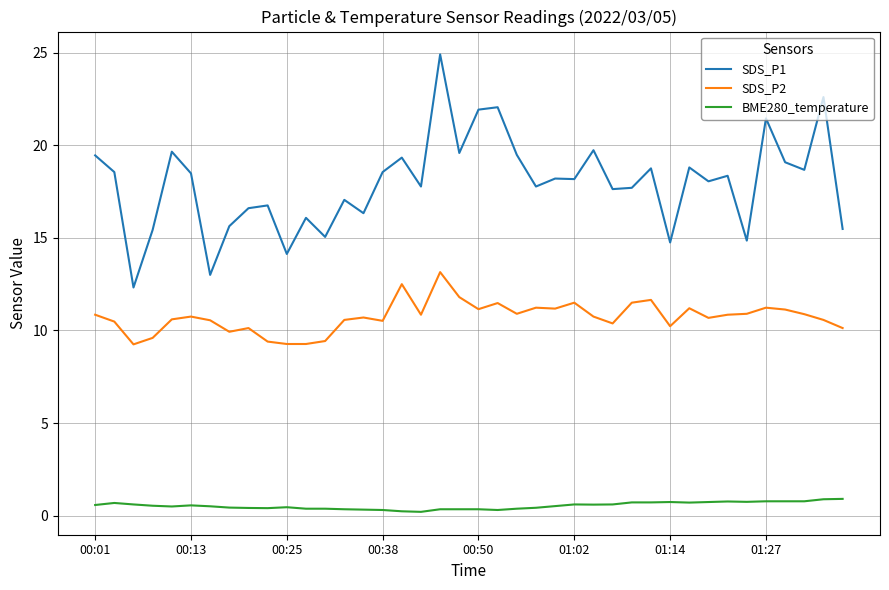

What is the difference between the maximum and minimum values in the SDS_P1 series?

12.6